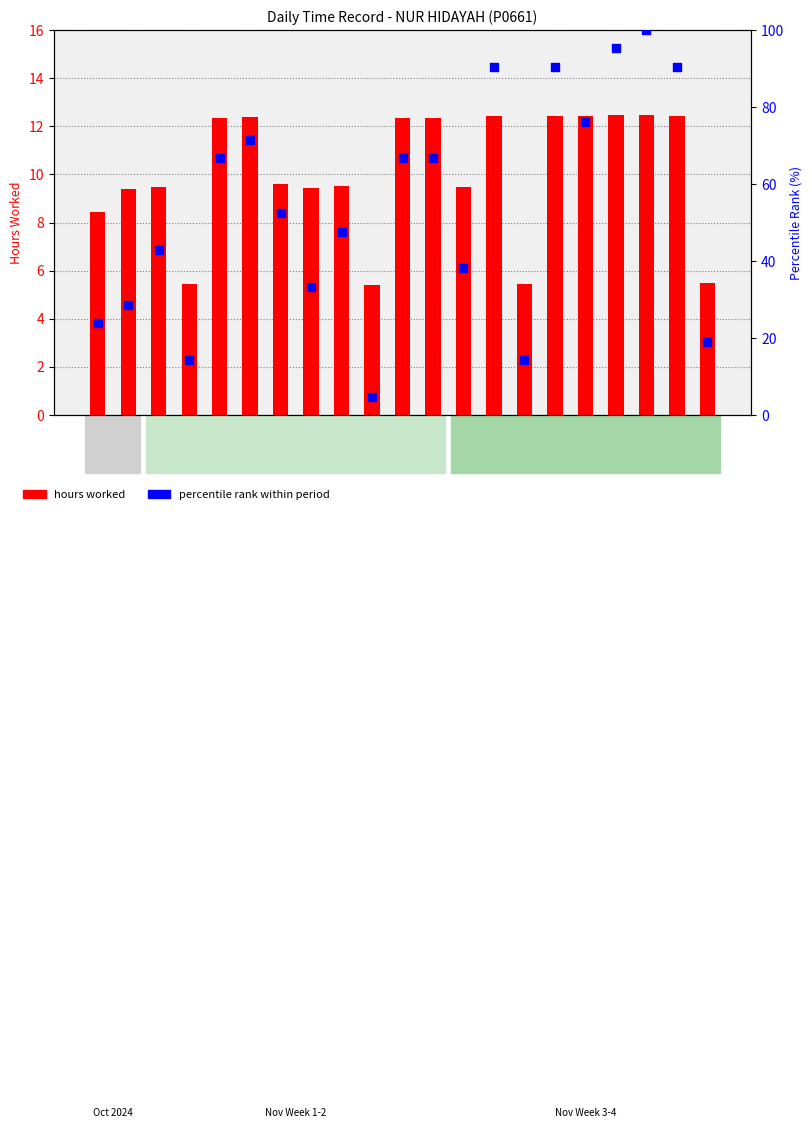

Is the value of percentile rank within period at 8 Fri greater than the value of hours worked at 30 Wed?

Yes